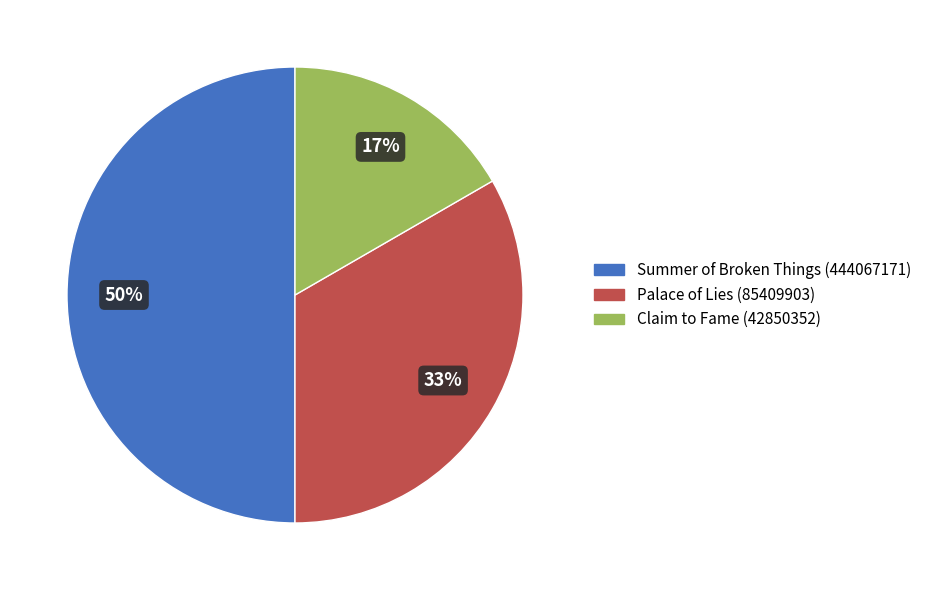

Between Claim to Fame (42850352) and Palace of Lies (85409903), which is larger?

Palace of Lies (85409903)